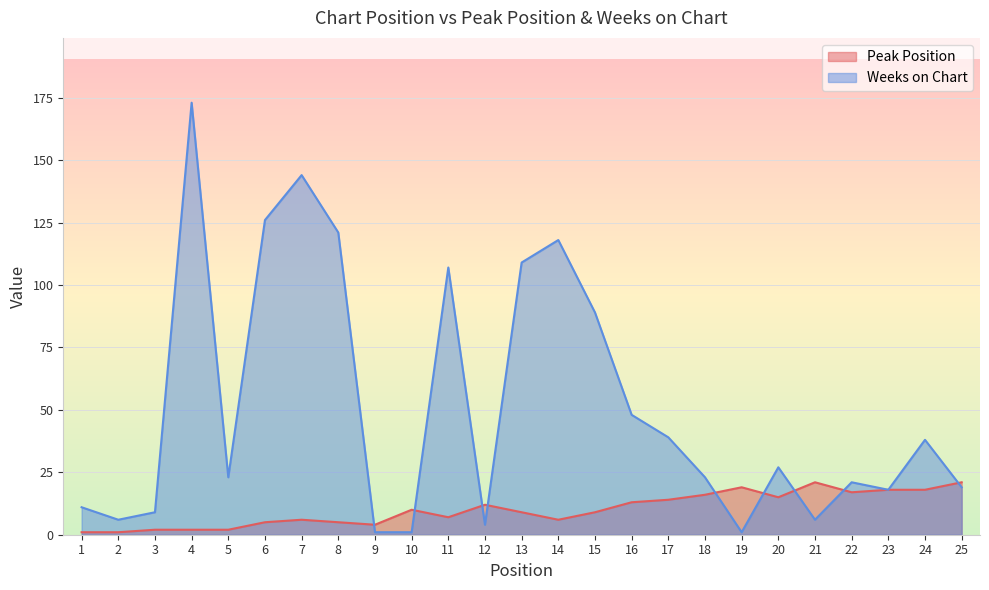

Which category has the highest value across all series?

4